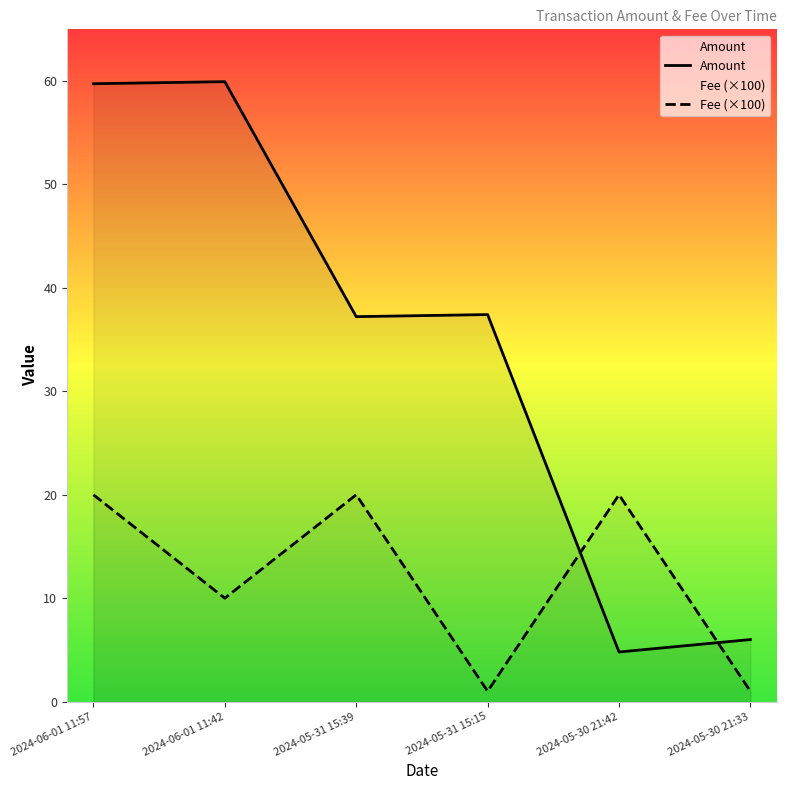

Does the chart display data point markers on the line(s)?

No